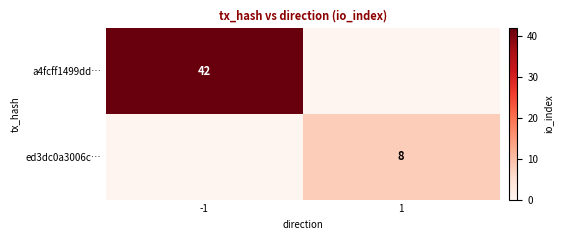

Is it true that a4fcff1499dd… equals 42 at -1?

True